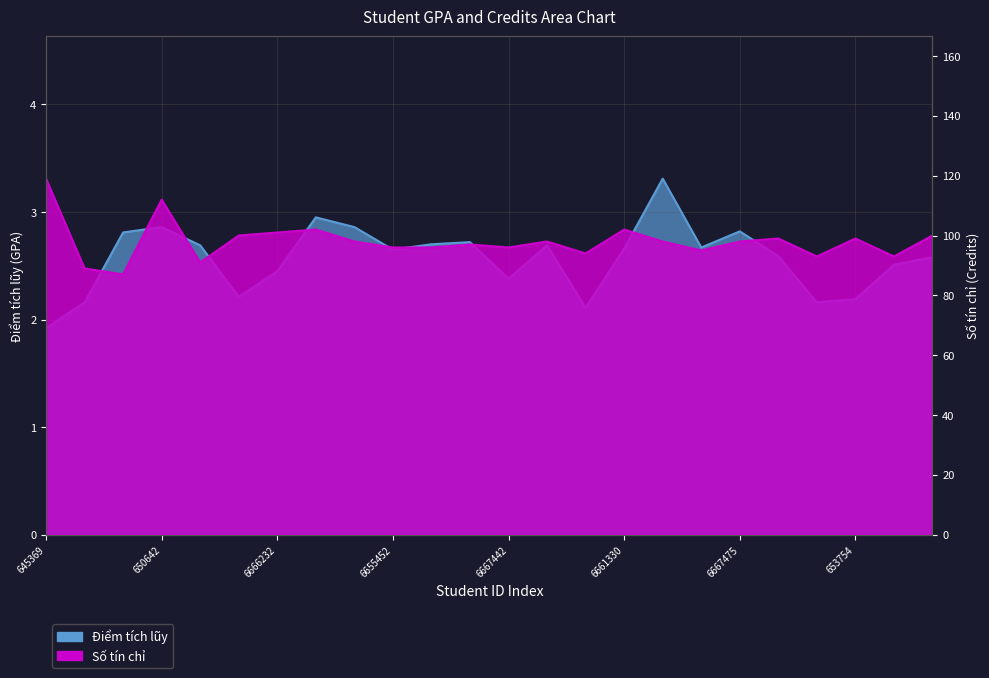

True or false: Số tín chỉ and Điểm tích lũy cross at least once.

False